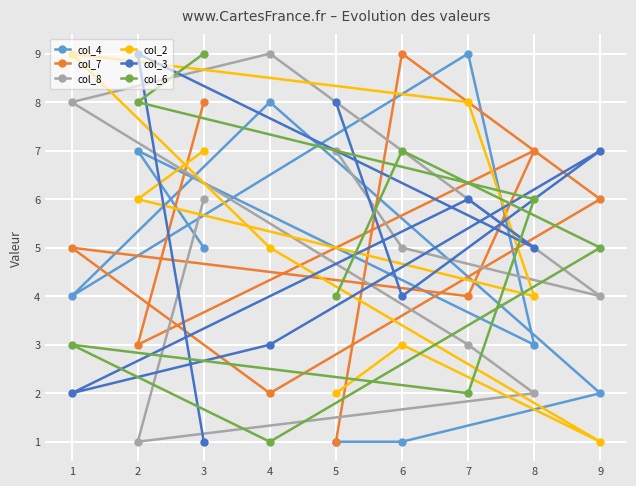

Which category has the lowest value in the col_6 series?

4